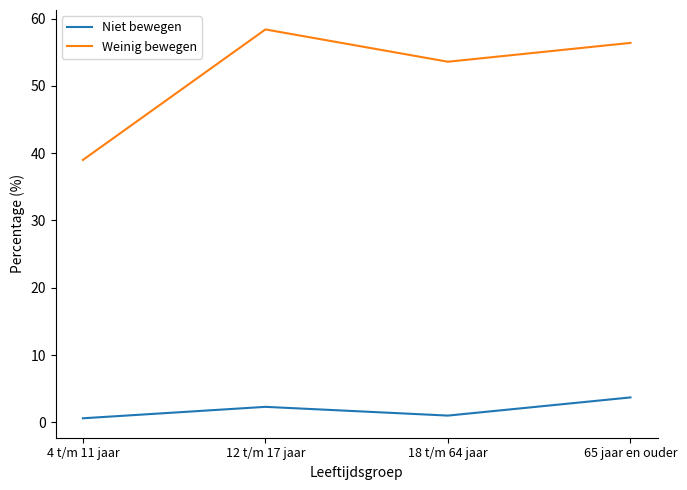

At which label is Niet bewegen closest to 2?

12 t/m 17 jaar